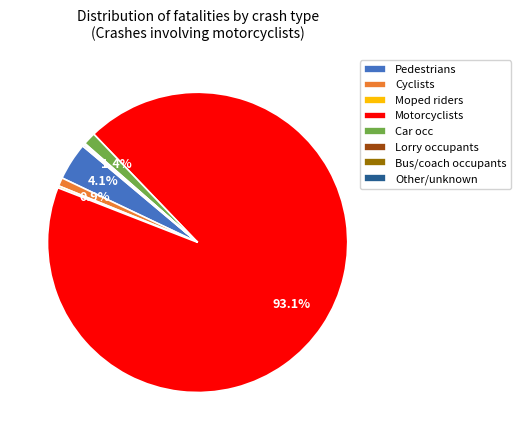

Which has a higher value, Car occ or Motorcyclists?

Motorcyclists